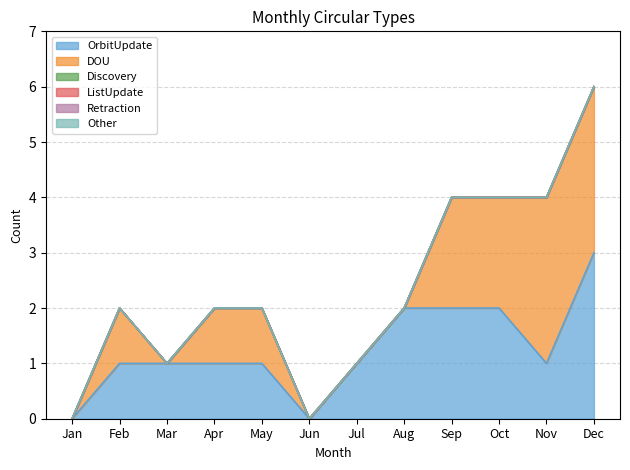

What is the total value across all series at Feb?

2